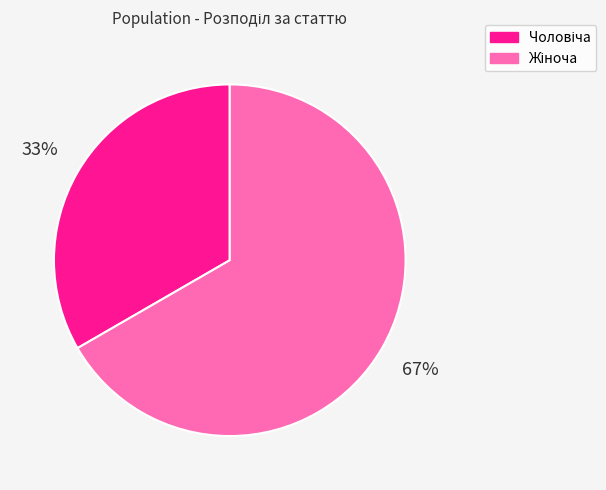

Is there any slice that represents more than half of the pie?

Yes